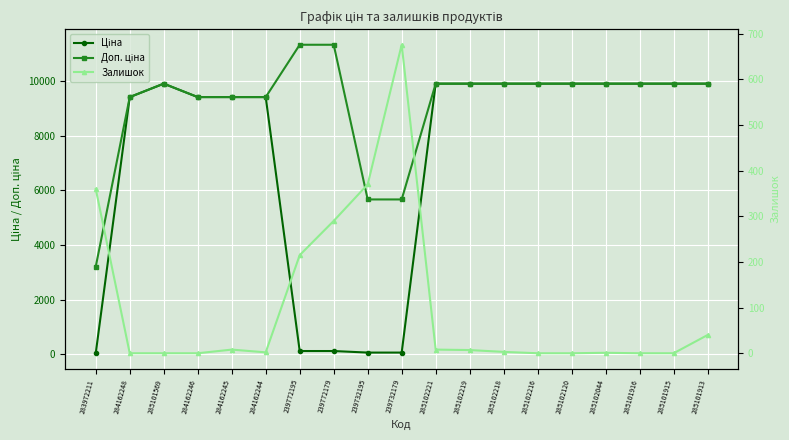

How many positive values does the Залишок series have?

12